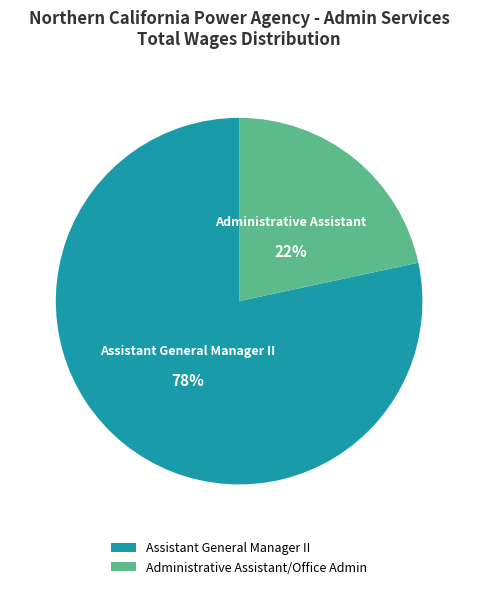

How many slices are in this pie chart?

2